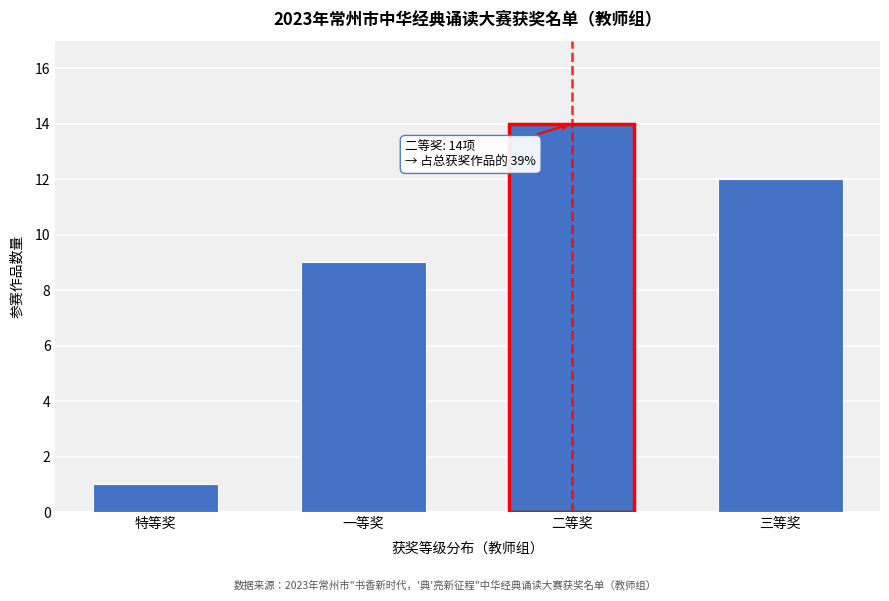

Reading left to right, what are all the values shown in this chart?

特等奖=1	一等奖=9	二等奖=14	三等奖=12